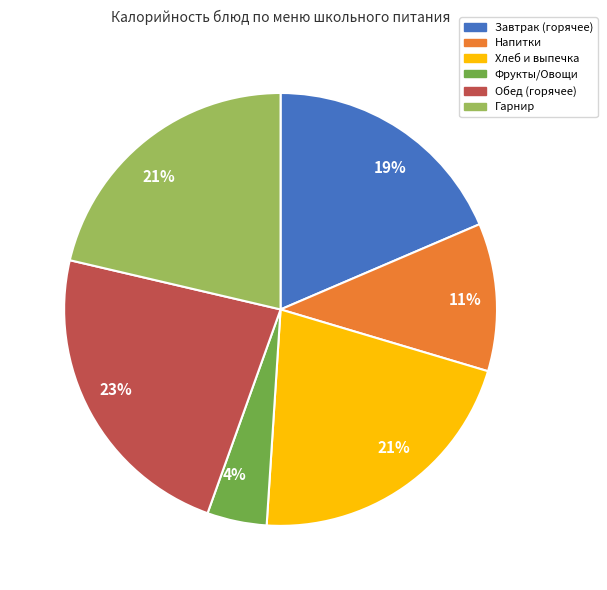

To the nearest percent, what is the average slice percentage?

17%